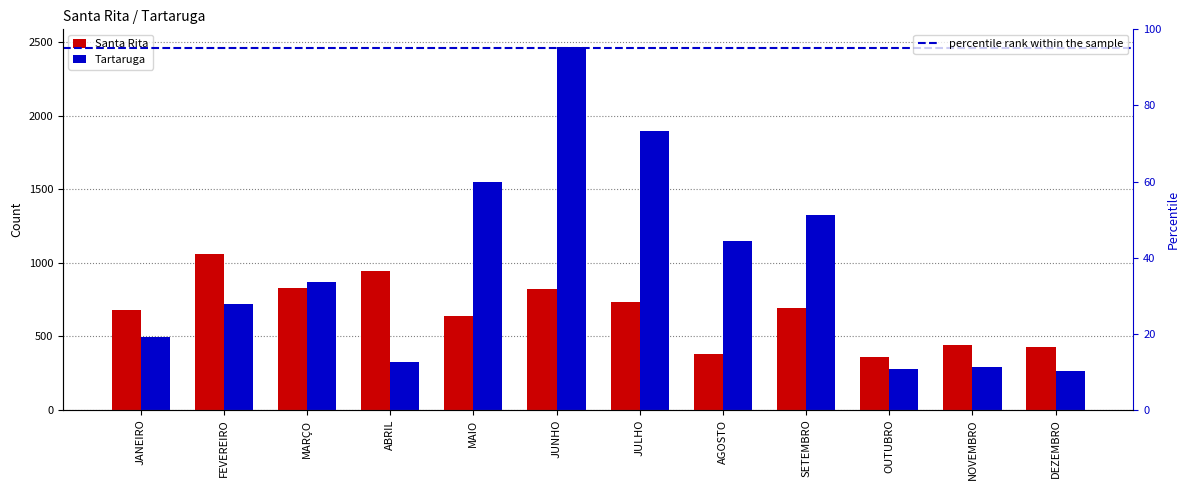

What is the label of the 5th bar from the left?

MAIO